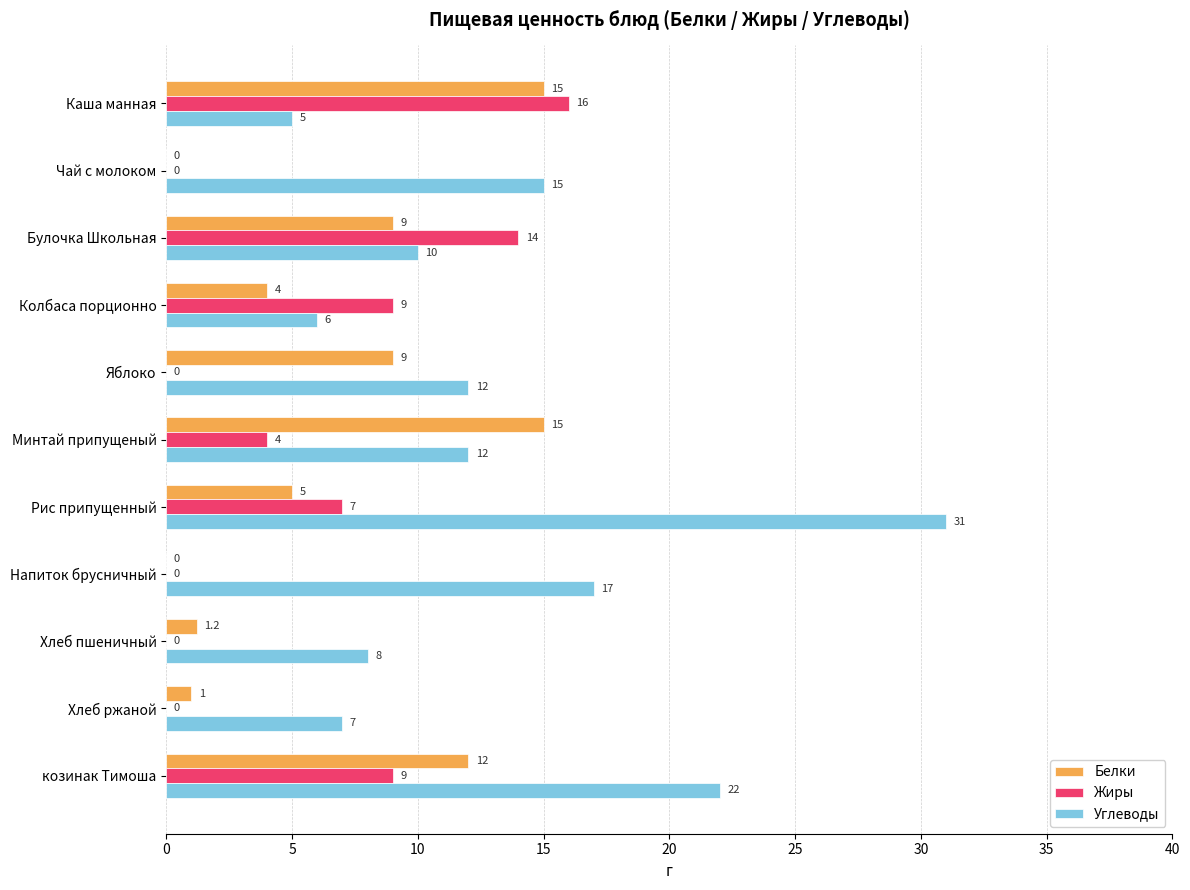

What is the sum of all Жиры values?

59.0